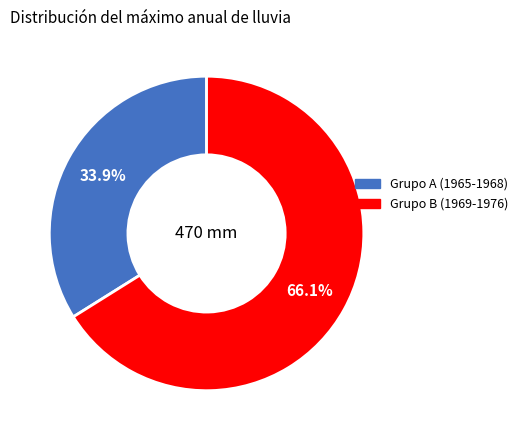

How many segments does this pie chart have?

2